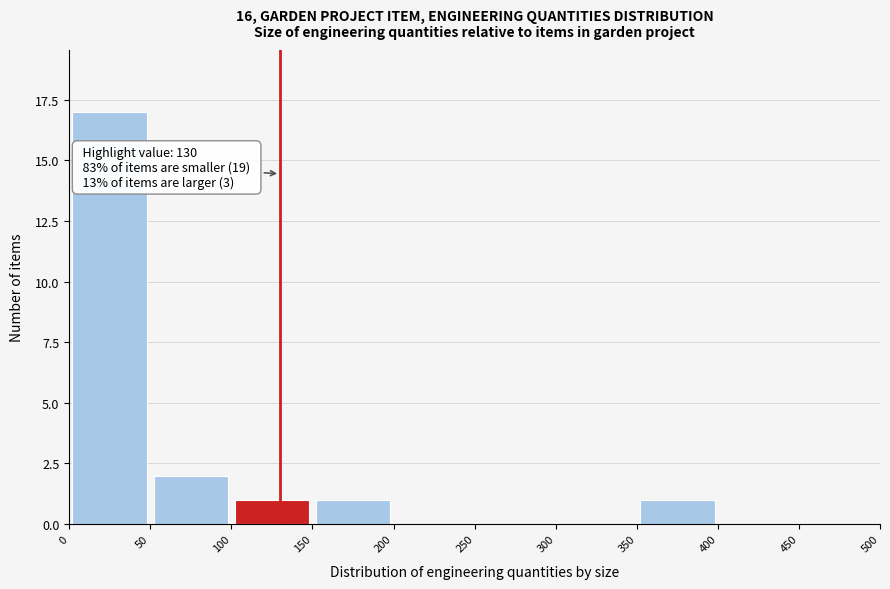

Over which range of the x-axis is the bar tallest?

0 to 50